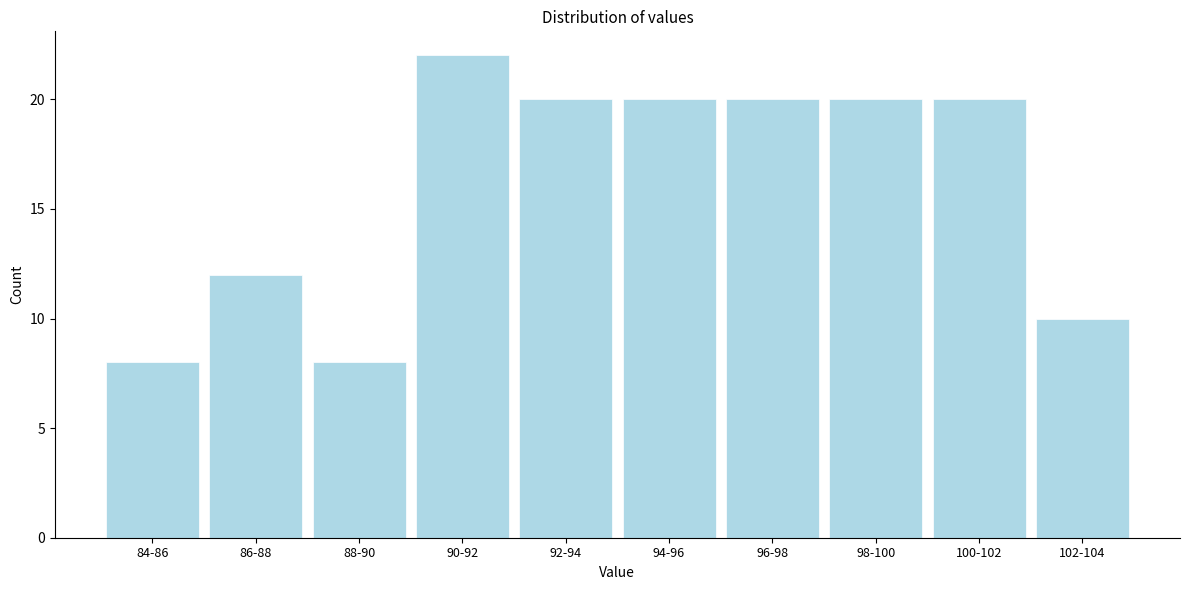

Reading left to right, what are all the values shown in this chart?

84-86=8	86-88=12	88-90=8	90-92=22	92-94=20	94-96=20	96-98=20	98-100=20	100-102=20	102-104=10